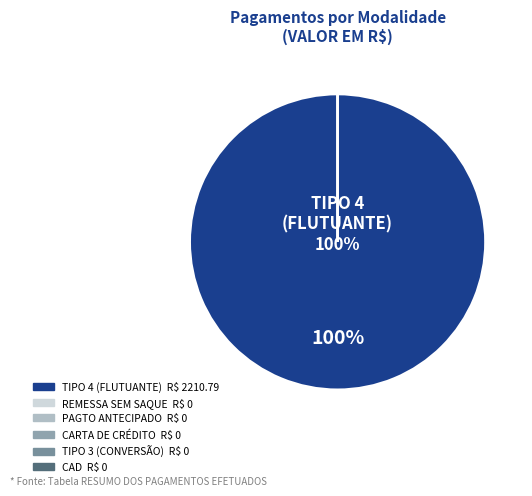

Do CARTA DE CRÉDITO and TIPO 3 (CONVERSÃO) together represent more than half of the pie?

No